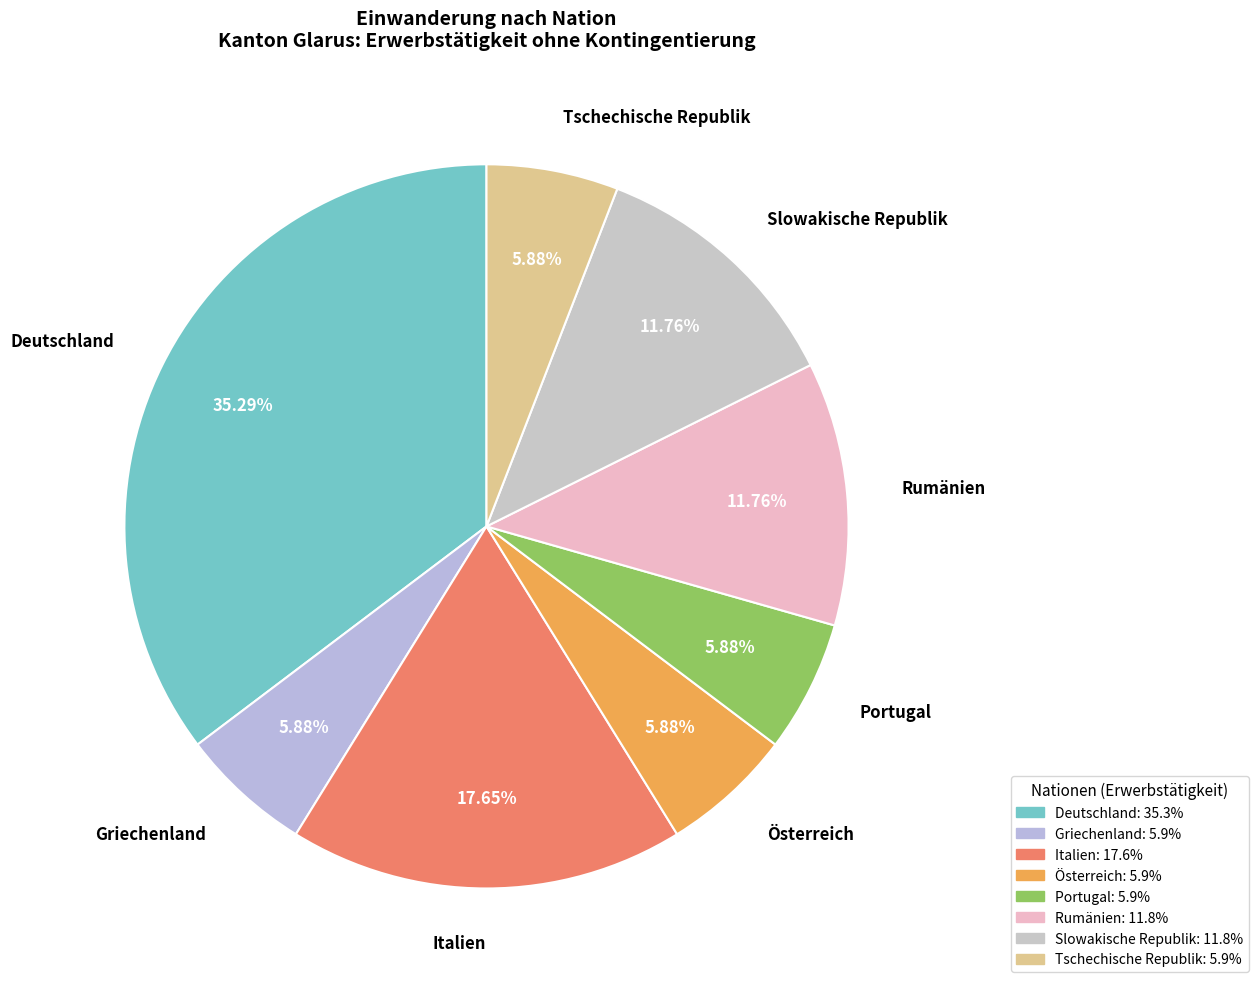

Which category has the biggest portion of the pie?

Deutschland